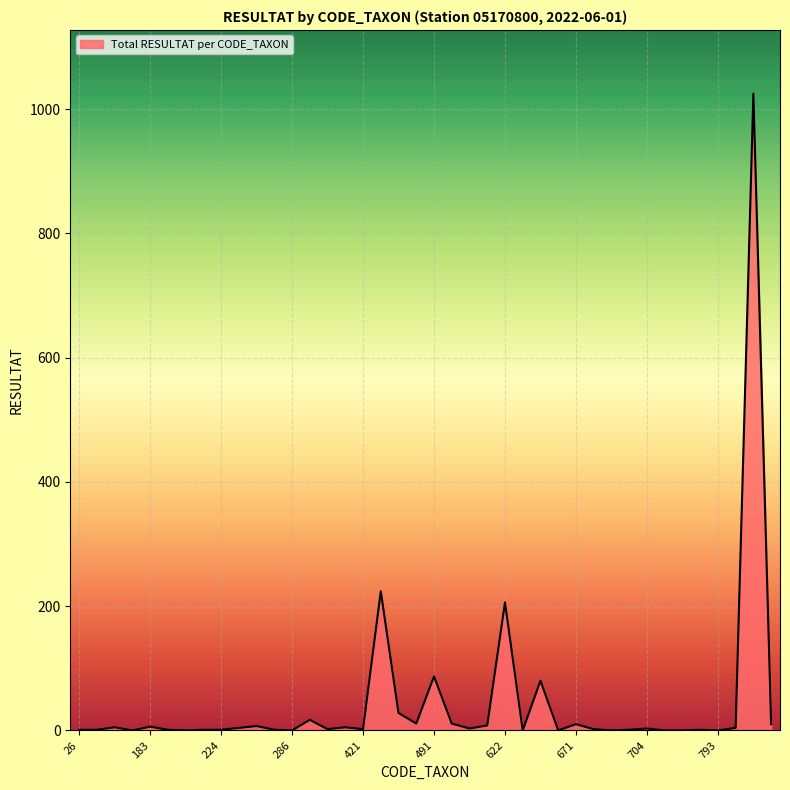

What is the difference between the maximum and minimum values?

1025